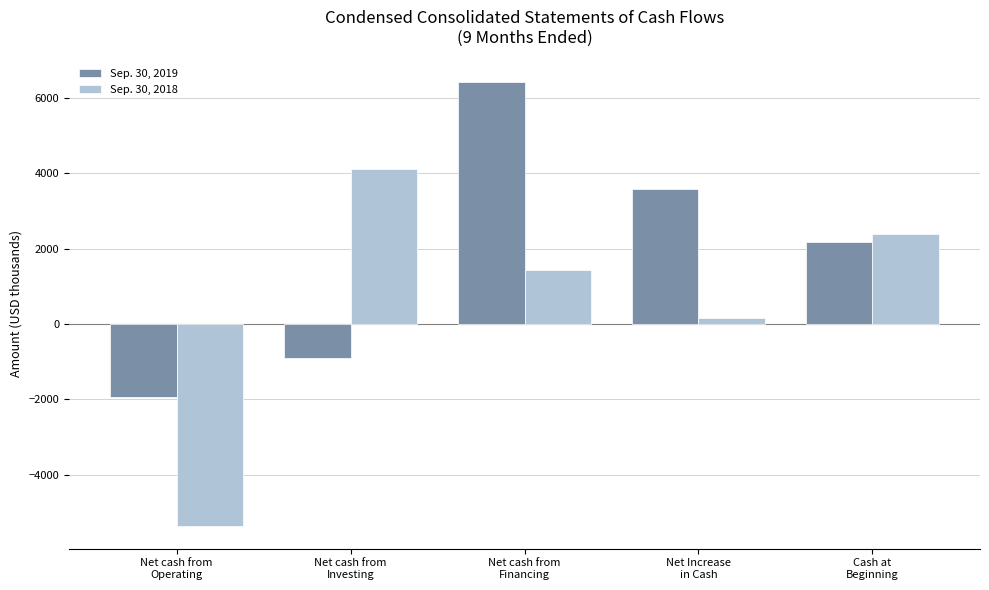

What is the sum of all Sep. 30, 2018 values?

2734